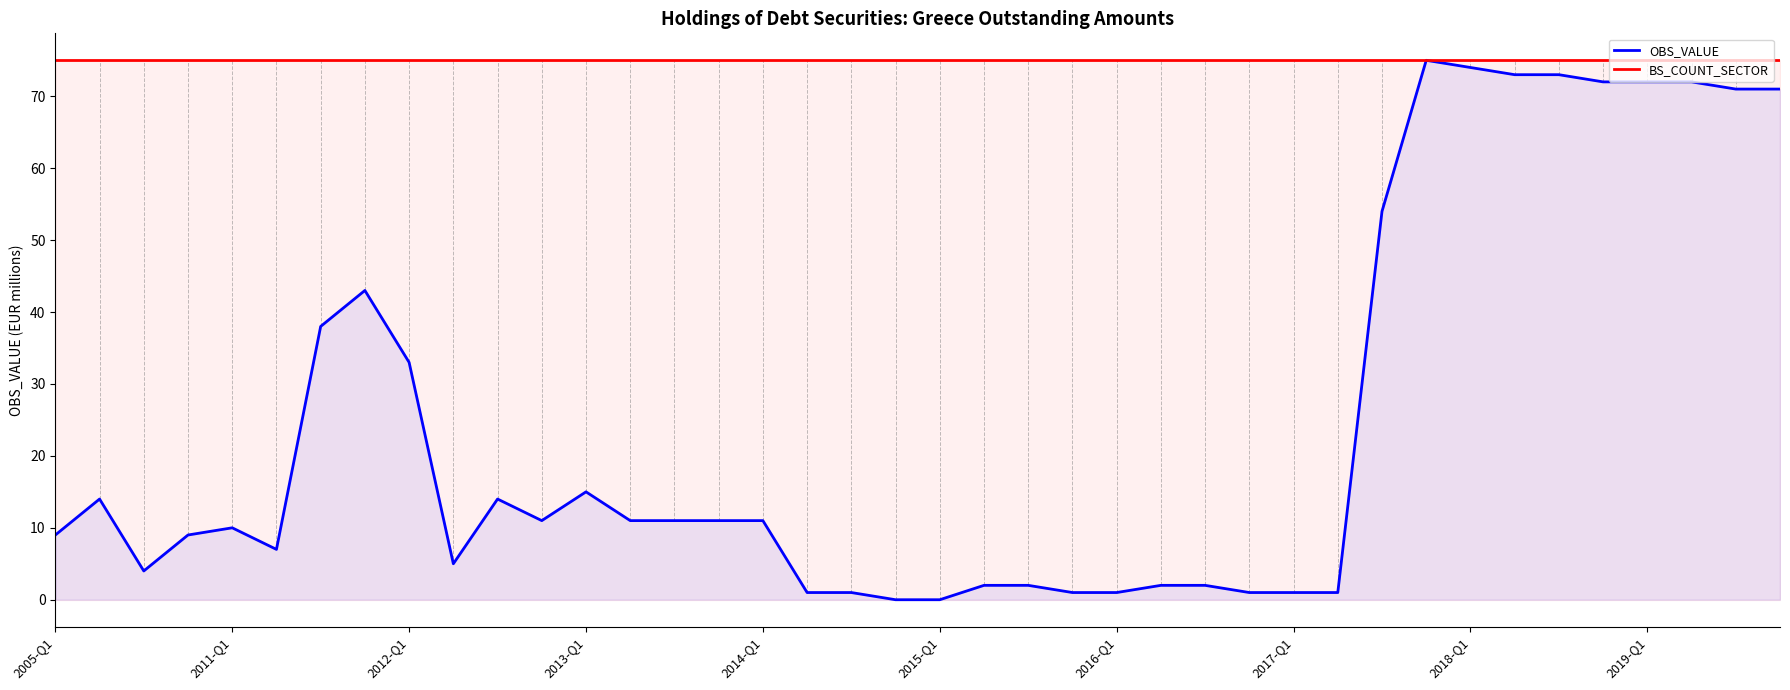

What is the difference between the maximum and minimum values in the OBS_VALUE series?

75